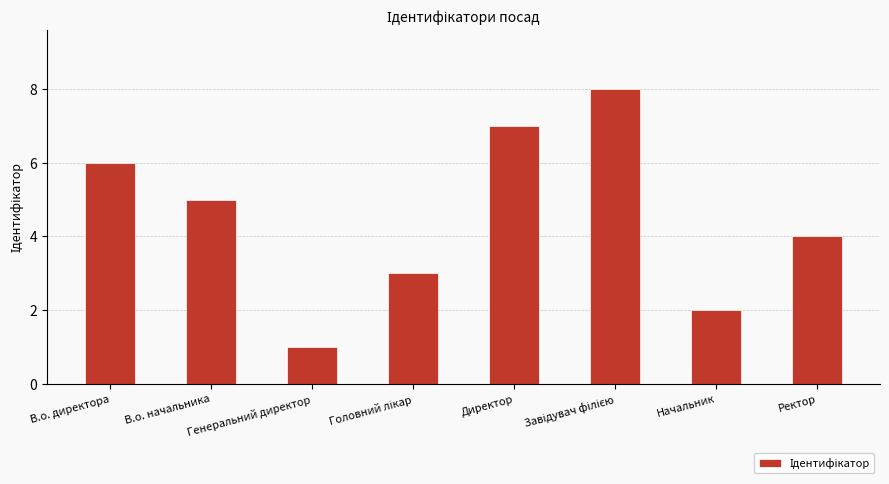

Is it true that the value at В.о. начальника is 5?

True